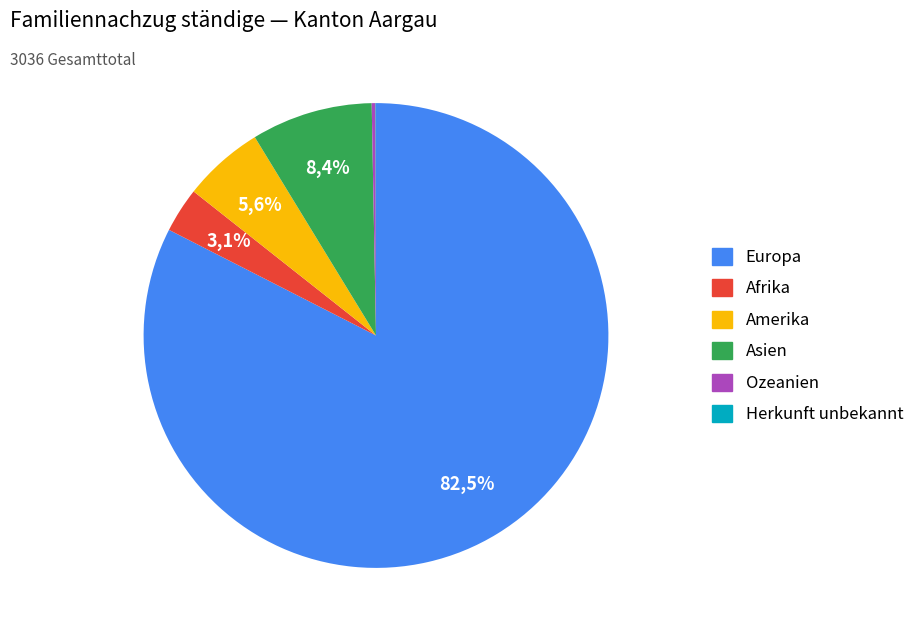

Which category has the smallest portion of the pie?

Herkunft unbekannt